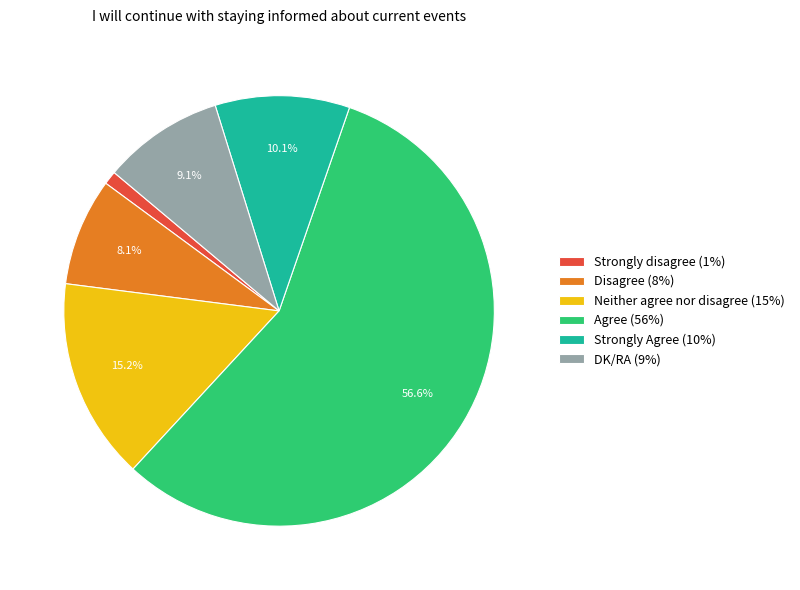

Combined, what portion of the pie is Strongly Agree (10%) and DK/RA (9%)?

19.2%